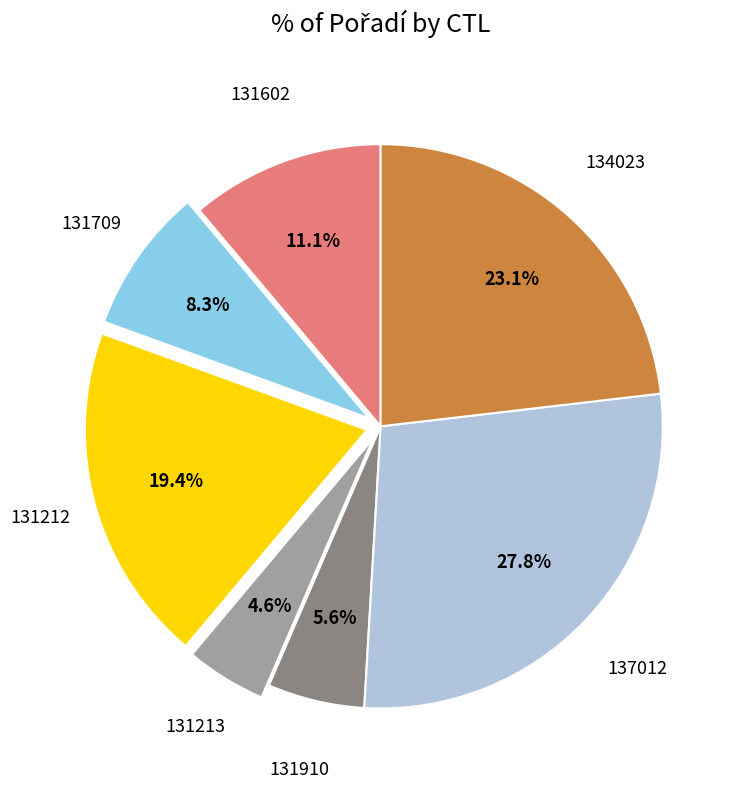

To the nearest percent, what is the difference between the 131910 and 131602 slice percentages?

6%